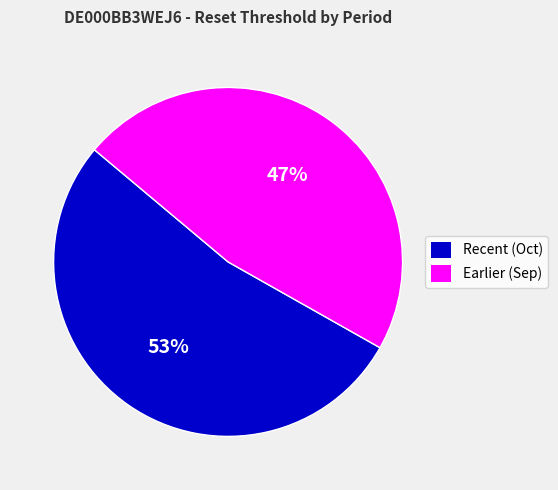

Count the number of slices in the pie.

2